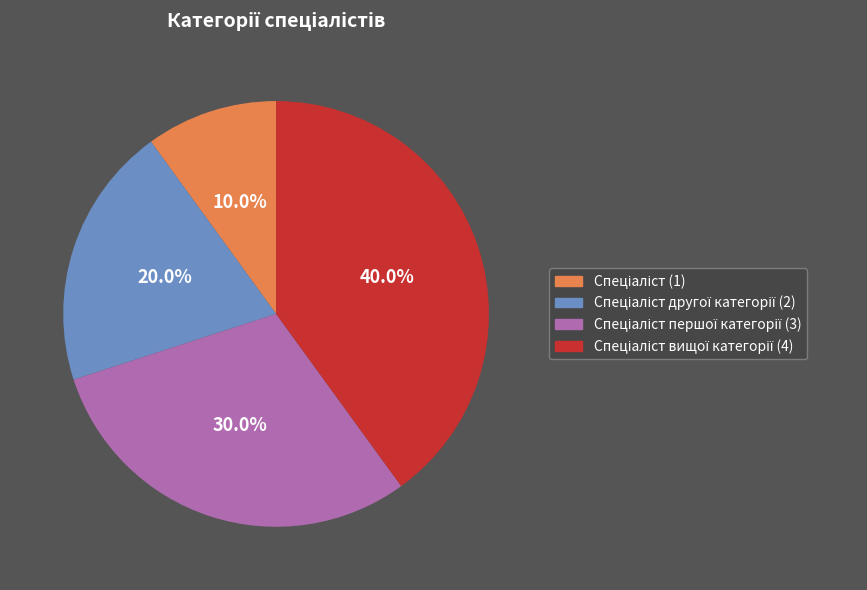

Is there a majority slice in this chart?

No